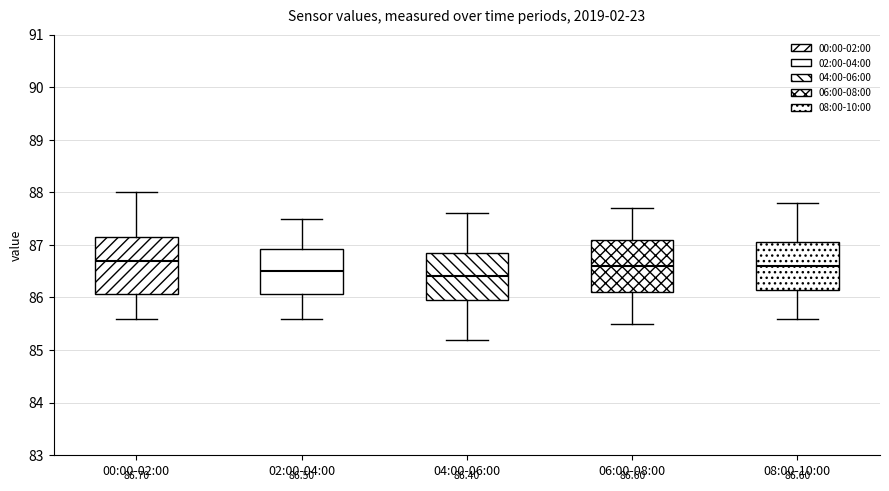

Which box's median line is the highest?

00:00-02:00